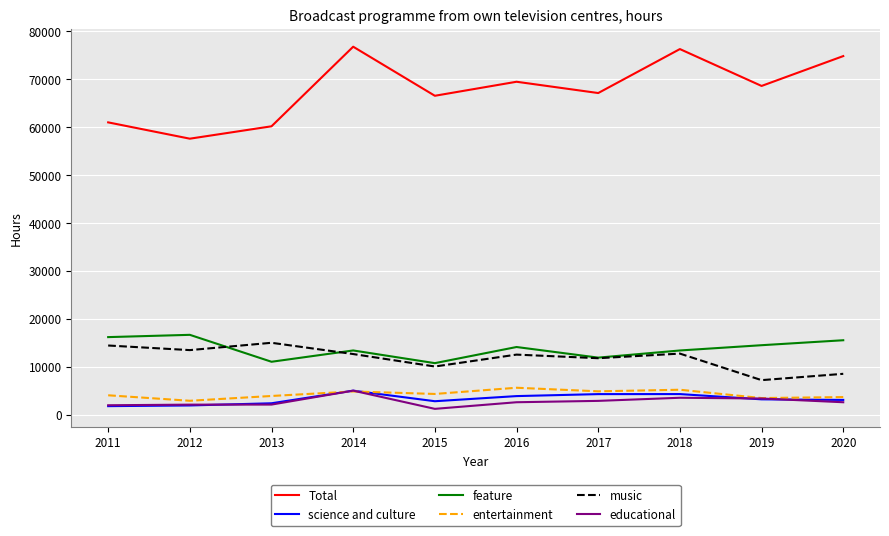

What is the approximate value of entertainment at 2013, to the nearest 10?

3870